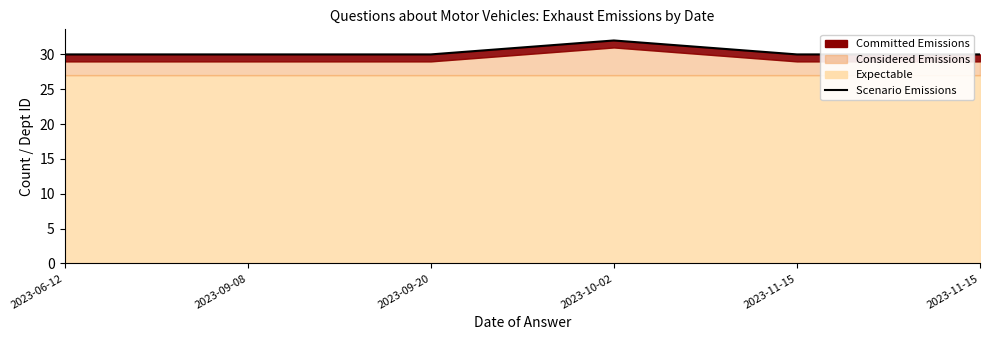

How many values are between 30 and 31?

5